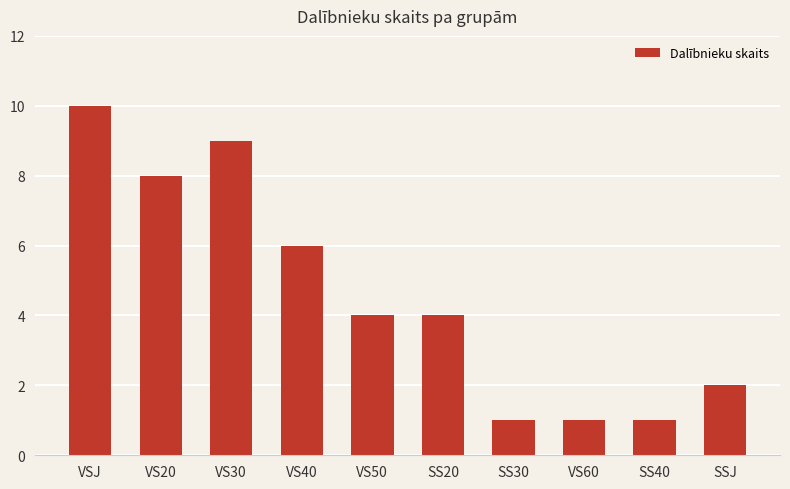

What is the greatest value displayed?

10